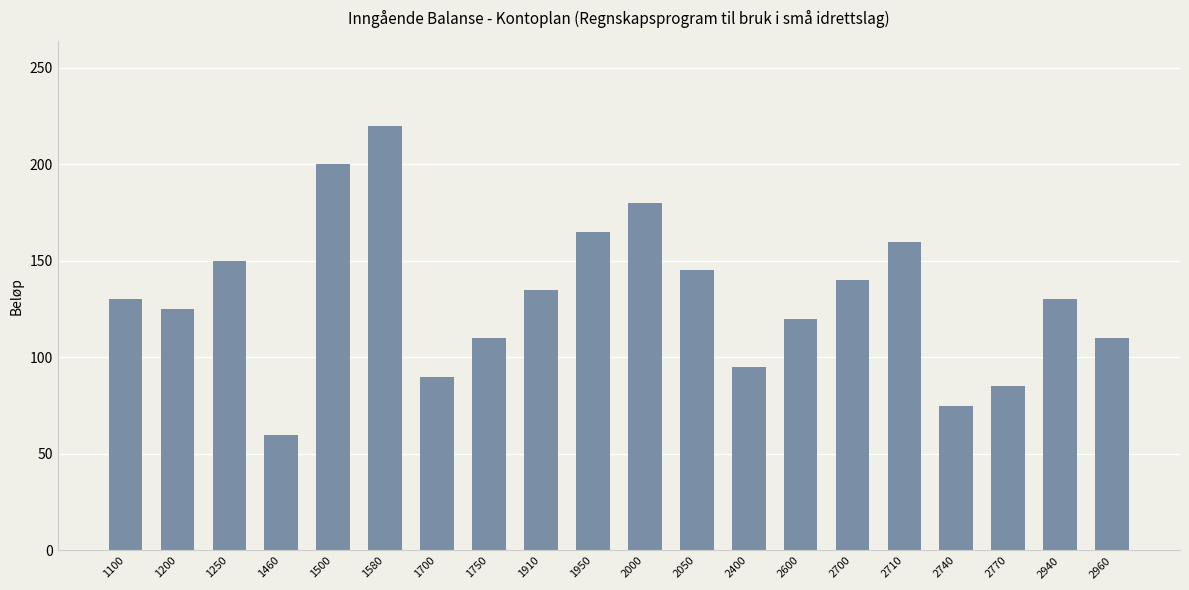

What is the sum of all values?

2625